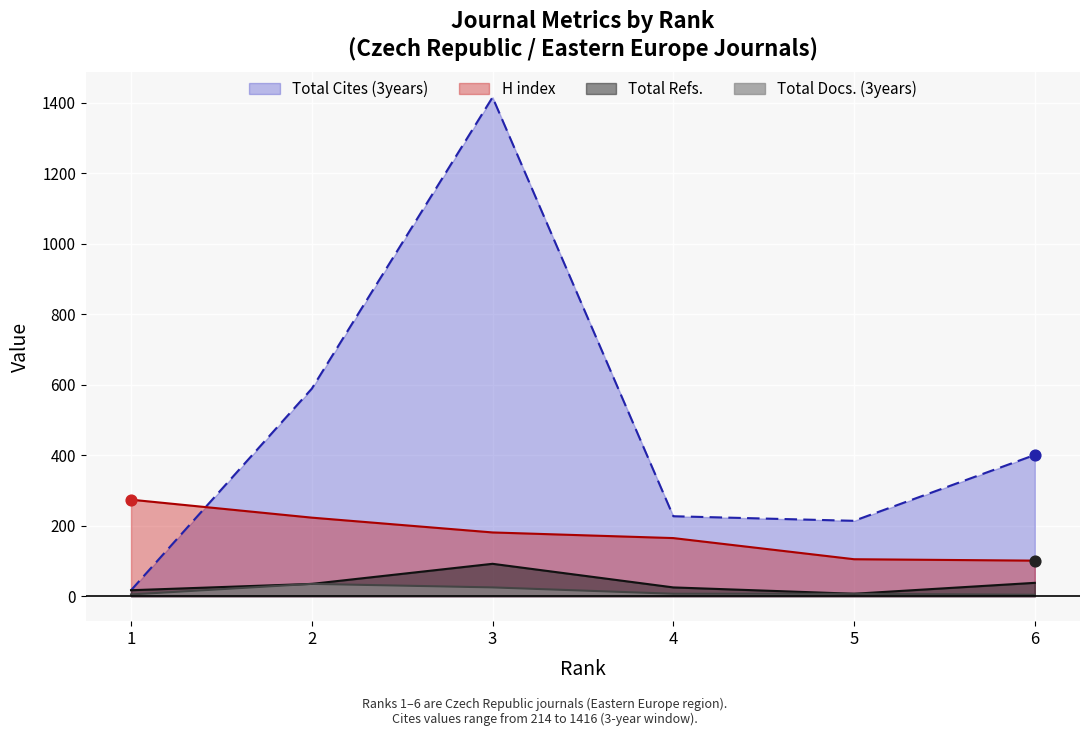

At how many categories does at least one series exceed 1251?

1